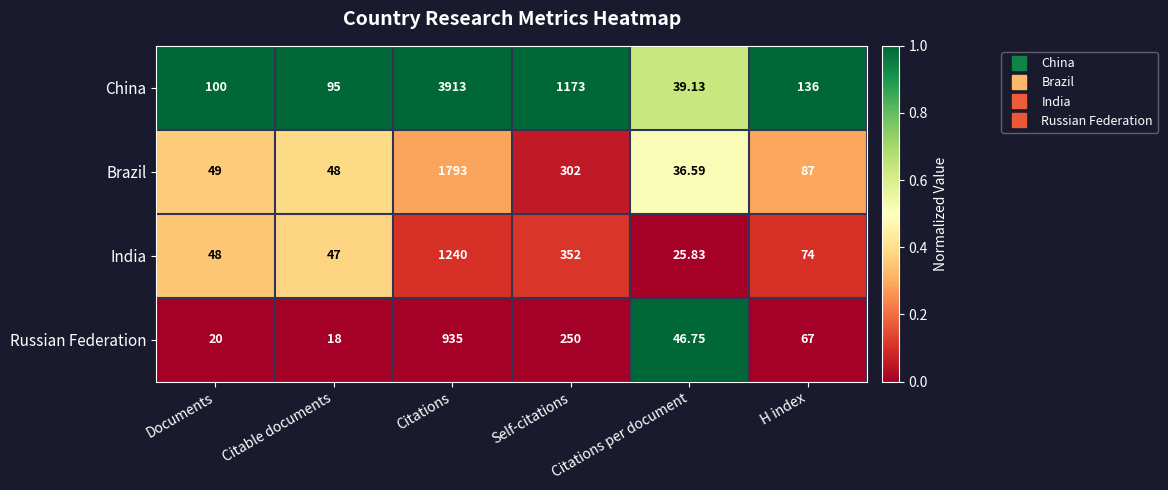

Which series has the widest spread of values?

China